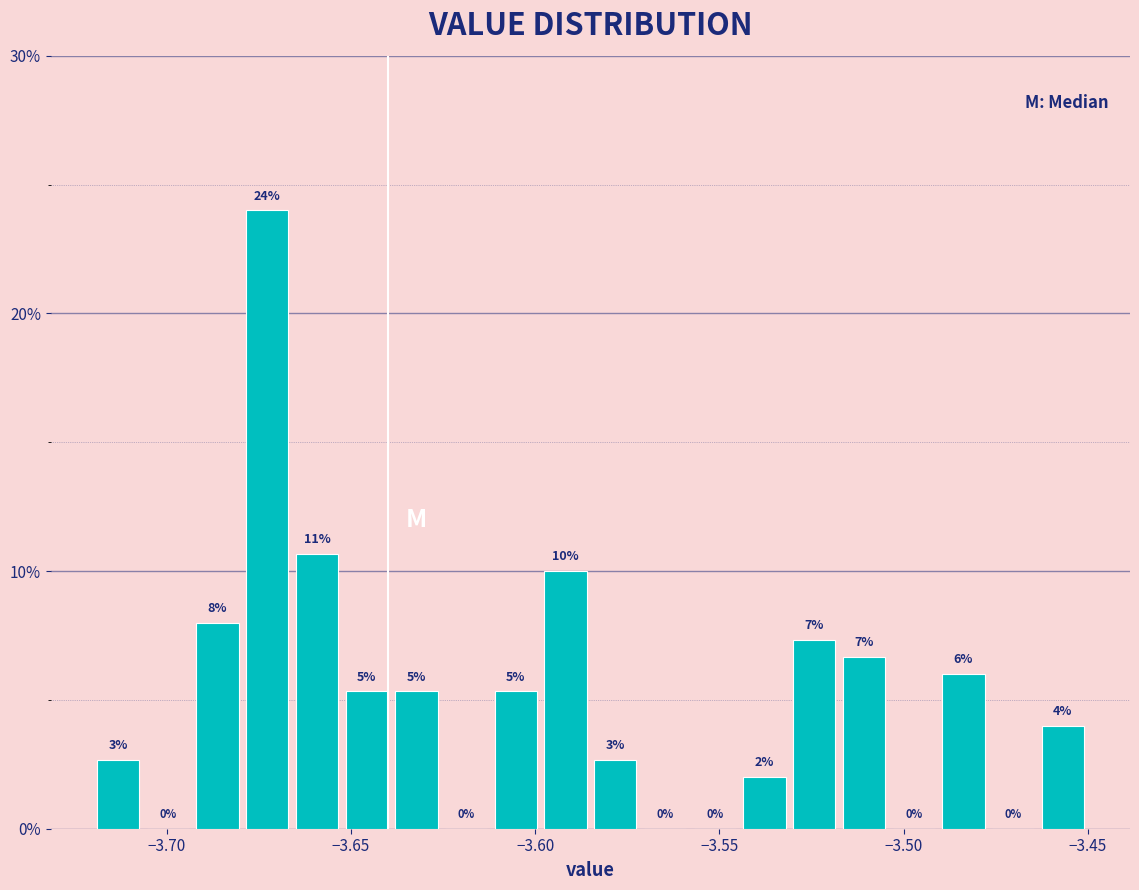

Around what value on the x-axis is the tallest bar? Give the approximate position of its centre, as read against the axis.

-3.675